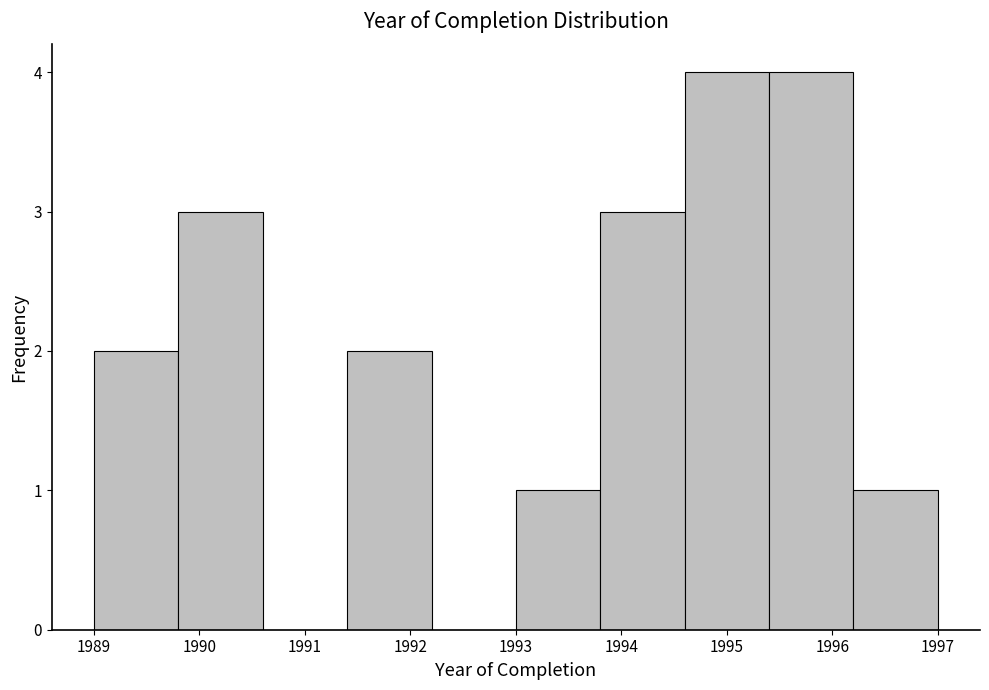

Reading left to right, list every bar in this chart as the range it spans on the x-axis followed by its height. The values are not printed on the chart, so give them approximately, as read against the axis.

1989.0 to 1989.8: 2
1989.8 to 1990.6: 3
1990.6 to 1991.4: 0
1991.4 to 1992.2: 2
1992.2 to 1993.0: 0
1993.0 to 1993.8: 1
1993.8 to 1994.6: 3
1994.6 to 1995.4: 4
1995.4 to 1996.2: 4
1996.2 to 1997.0: 1